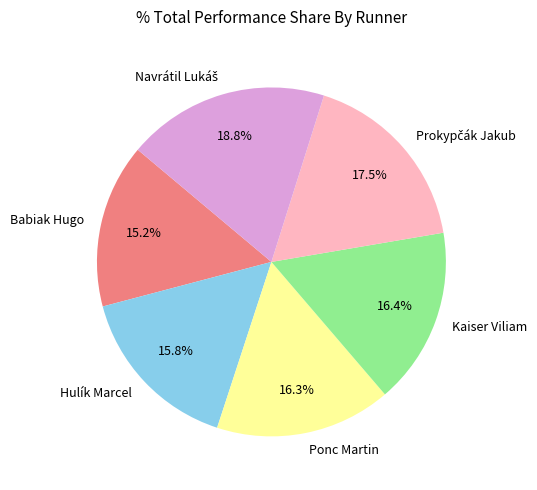

To the nearest percent, what is the difference between the largest and smallest slice percentages?

4%